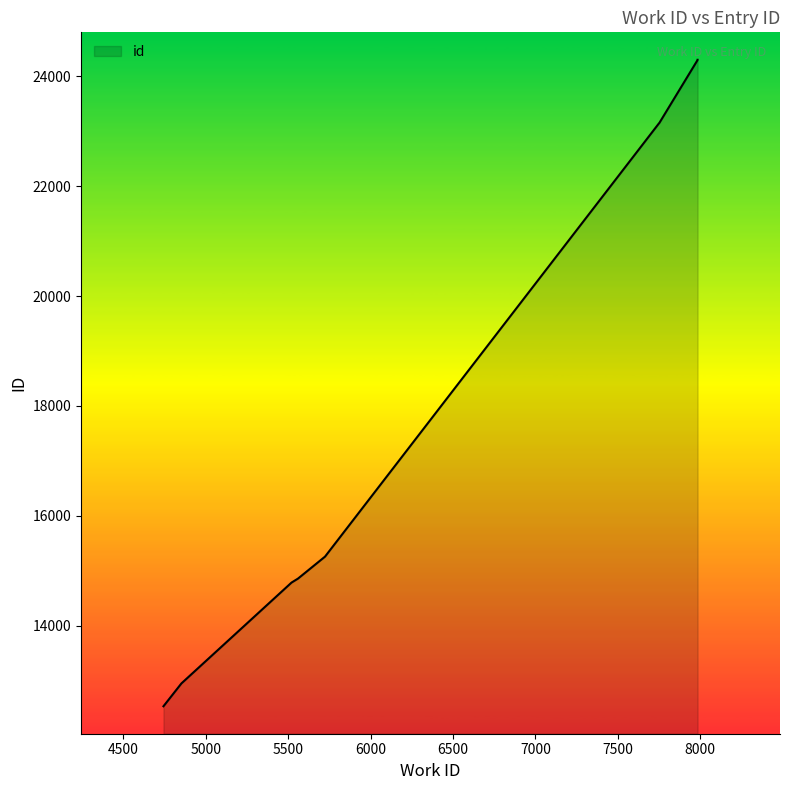

What is the smallest value displayed?

12532